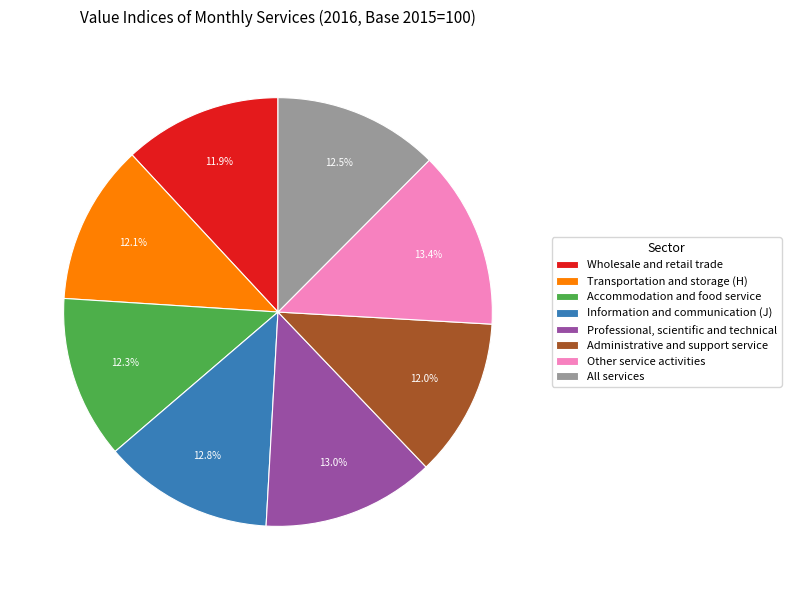

Approximately how many times larger is the value at Information and communication (J) compared to Professional, scientific and technical?

1.0